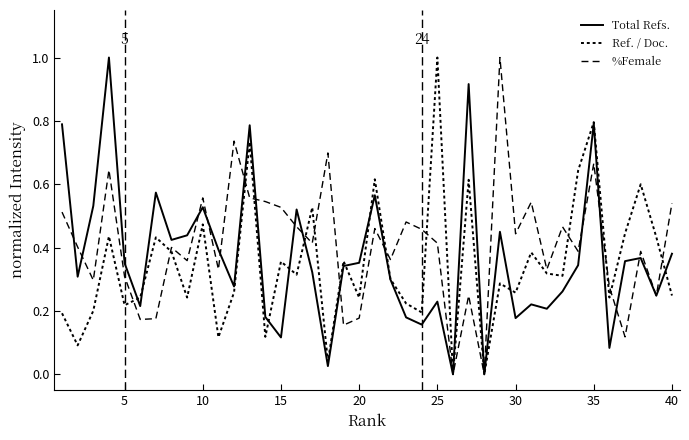

Does the chart have visible grid lines?

No